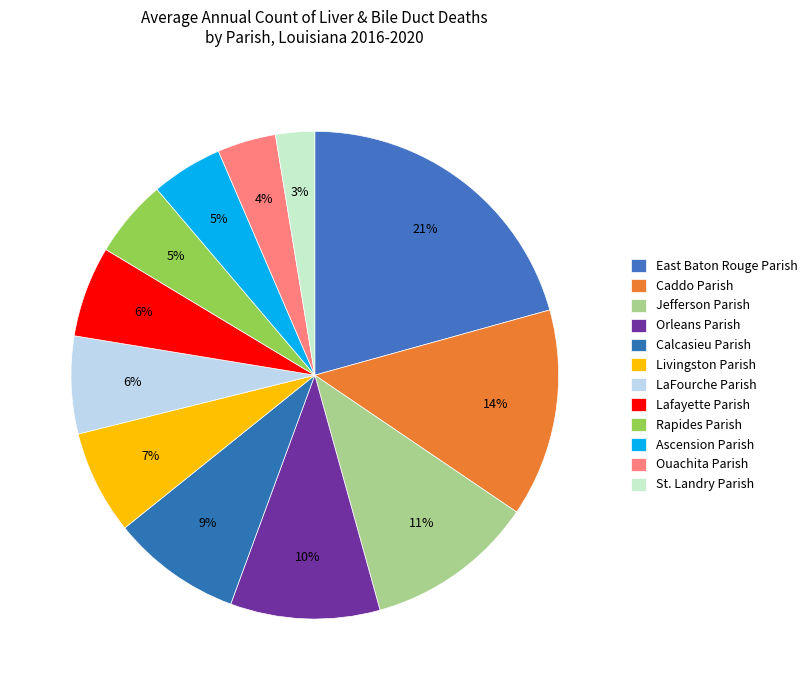

Combined, do East Baton Rouge Parish and Rapides Parish account for over 50%?

No